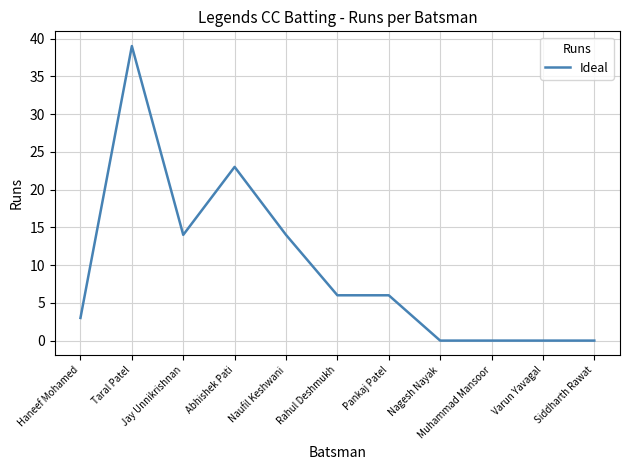

Reading left to right, what are all the values shown in this chart?

3	39	14	23	14	6	6	0	0	0	0